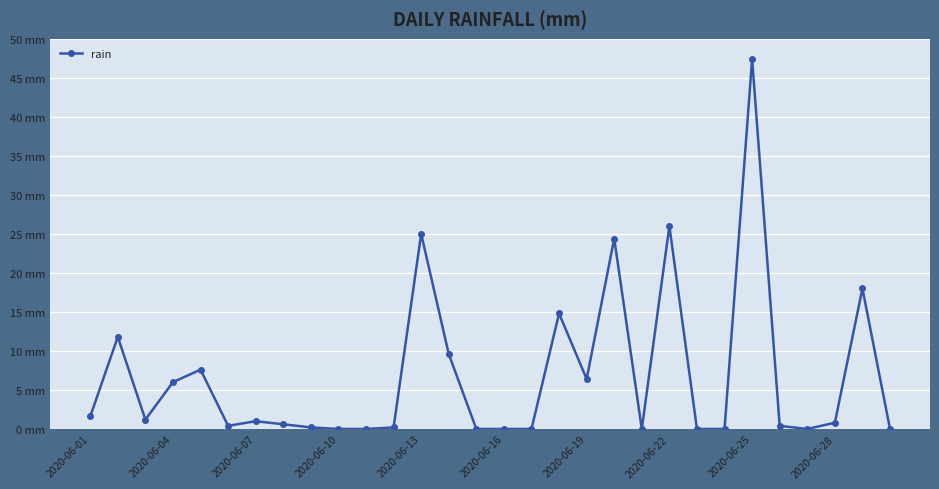

What is the average value?

6.8